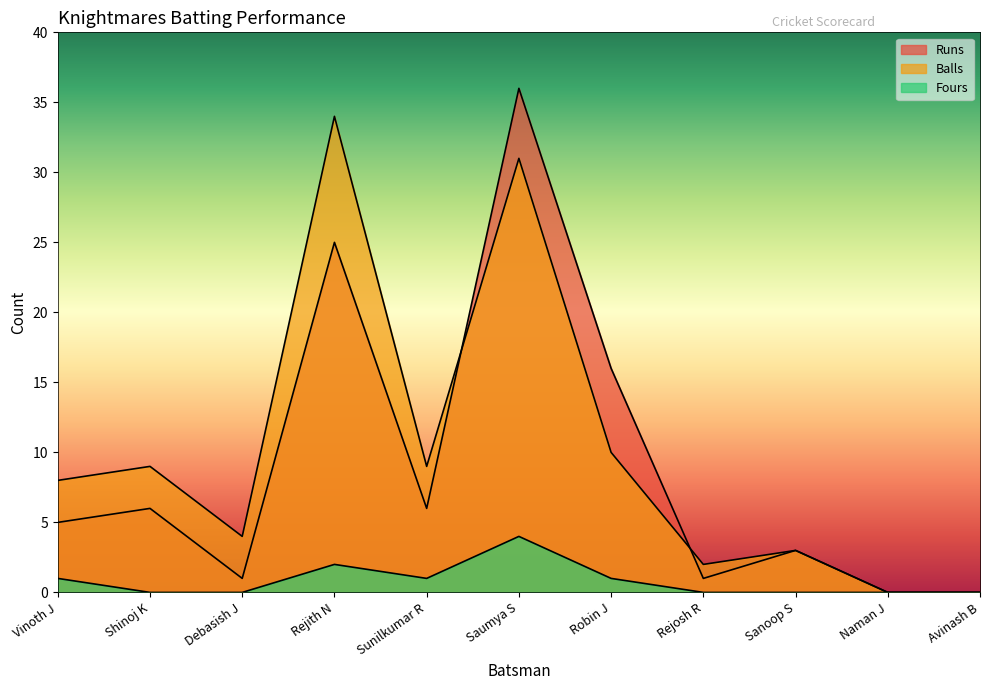

Which series has the largest total across all categories?

Balls